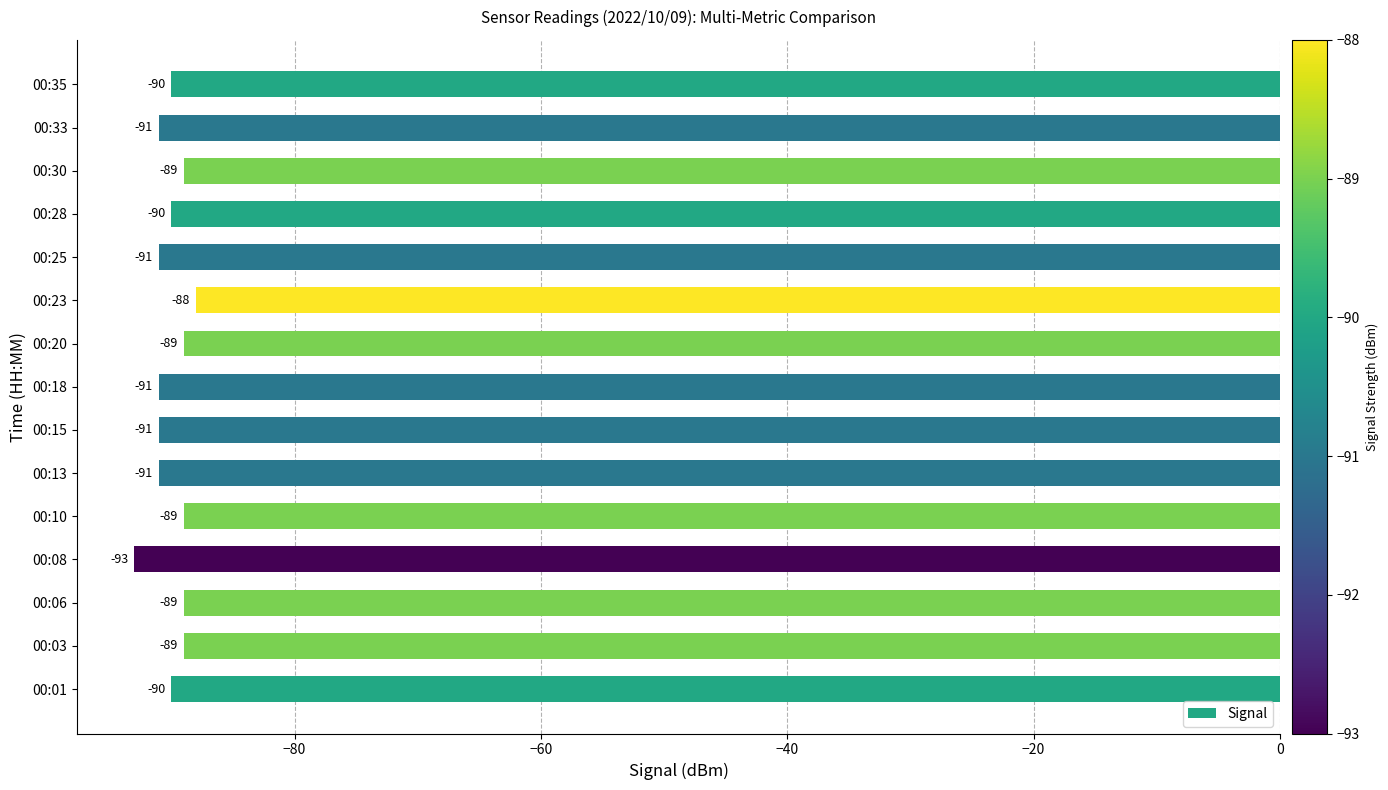

Which has a higher value, 00:18 or 00:03?

00:03